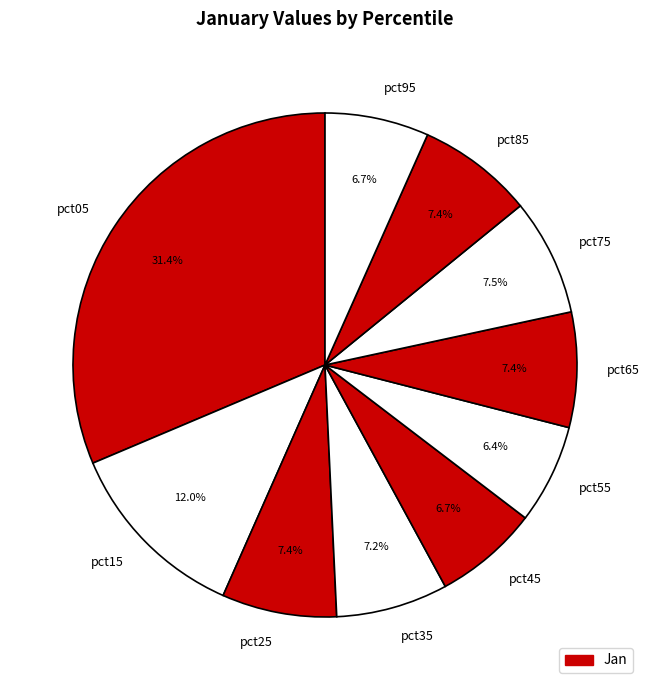

True or false: pct55 accounts for 6% of the total.

True